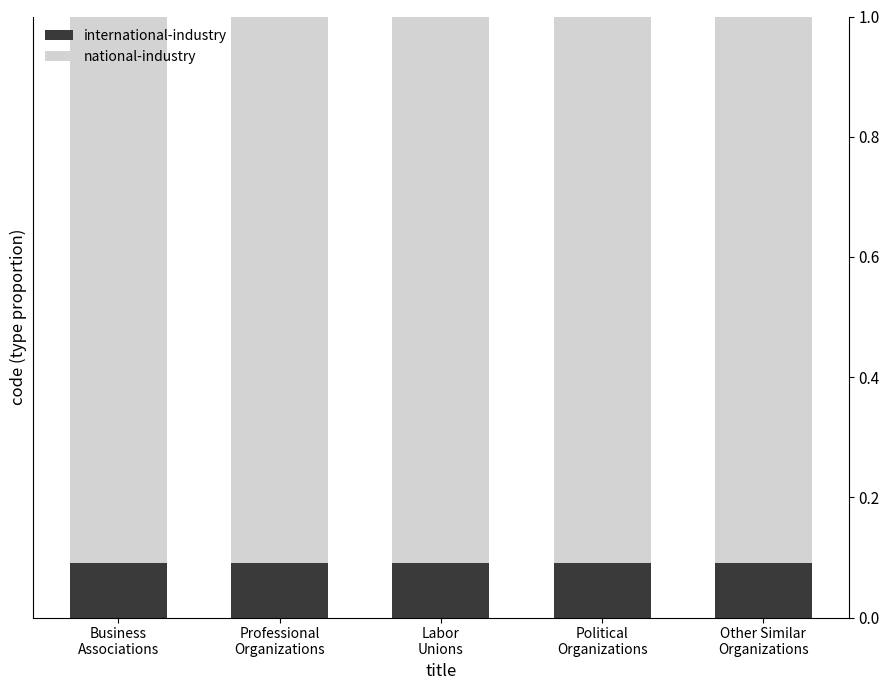

What is the total value across all series at Political
Organizations?

1.0